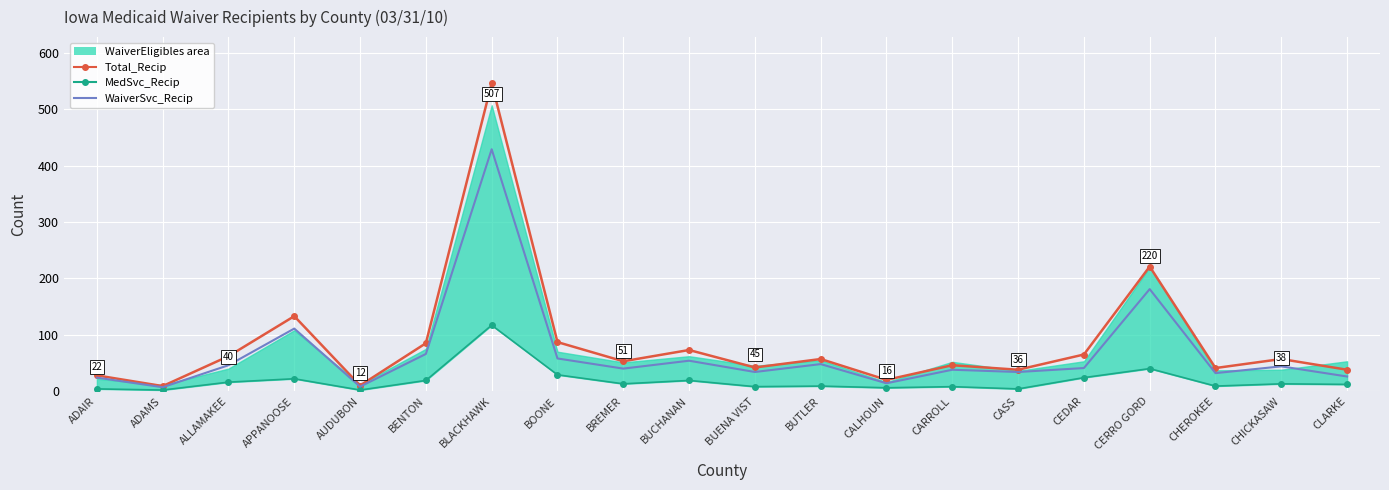

Which series has the widest spread of values?

Total_Recip